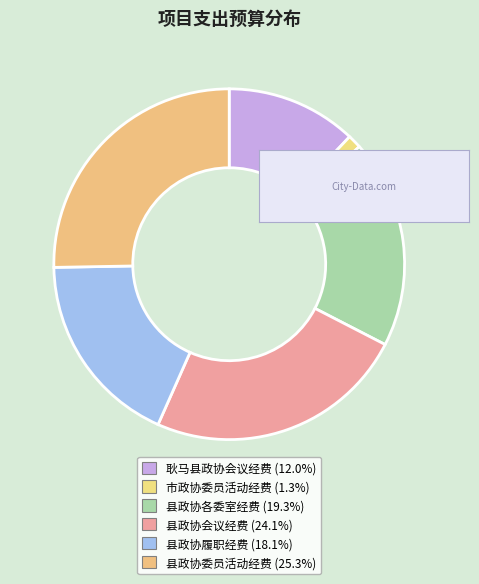

How many slices are in this pie chart?

6